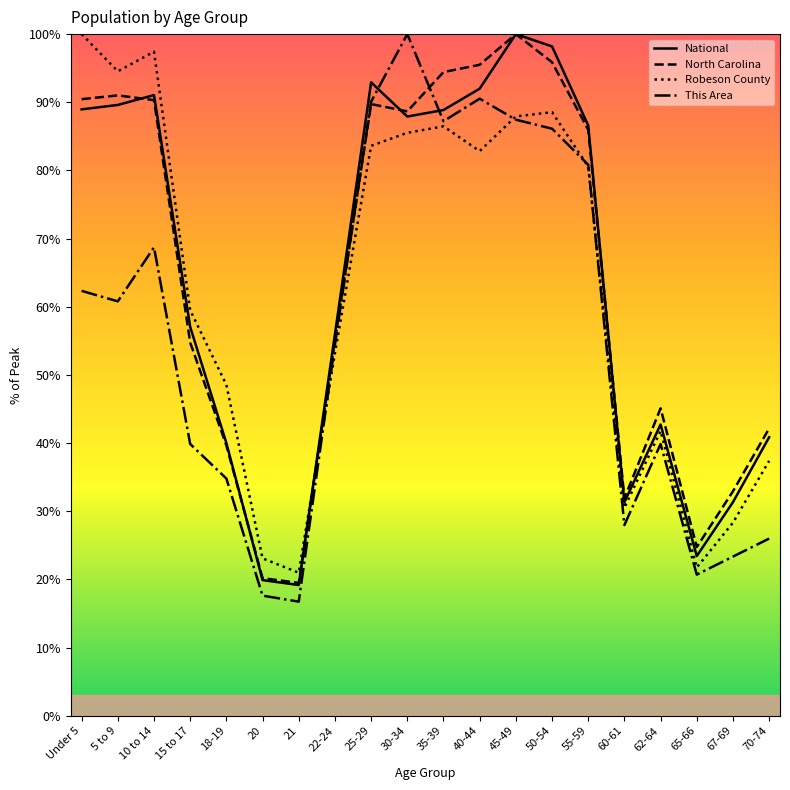

In North Carolina, how many points are lower than both neighbors (excluding endpoints)?

4